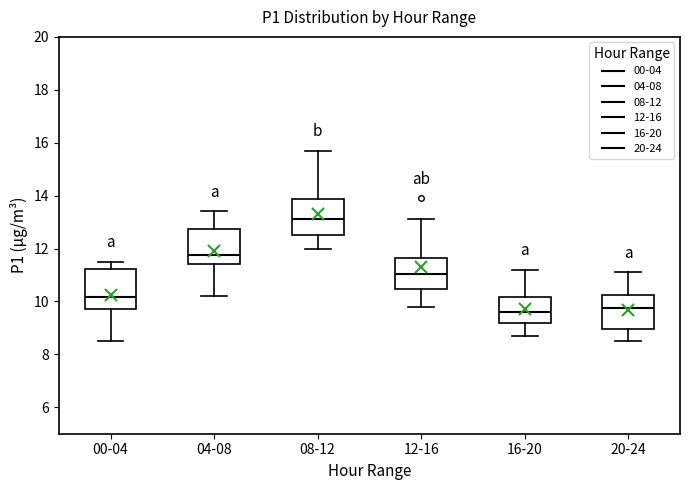

Reading left to right, read every box against the y-axis: the position of its median line, the range the box covers, and the ends of its whiskers. The values are not printed on the chart, so give them approximately, as read against the axis.

00-04: median 10.2, box 9.8 to 11.2, whiskers 8.6 to 11.6
04-08: median 11.8, box 11.4 to 12.8, whiskers 10.2 to 13.4
08-12: median 13.2, box 12.6 to 13.8, whiskers 12.0 to 15.8
12-16: median 11.0, box 10.4 to 11.6, whiskers 9.8 to 13.2
16-20: median 9.6, box 9.2 to 10.2, whiskers 8.8 to 11.2
20-24: median 9.8, box 9.0 to 10.2, whiskers 8.6 to 11.2